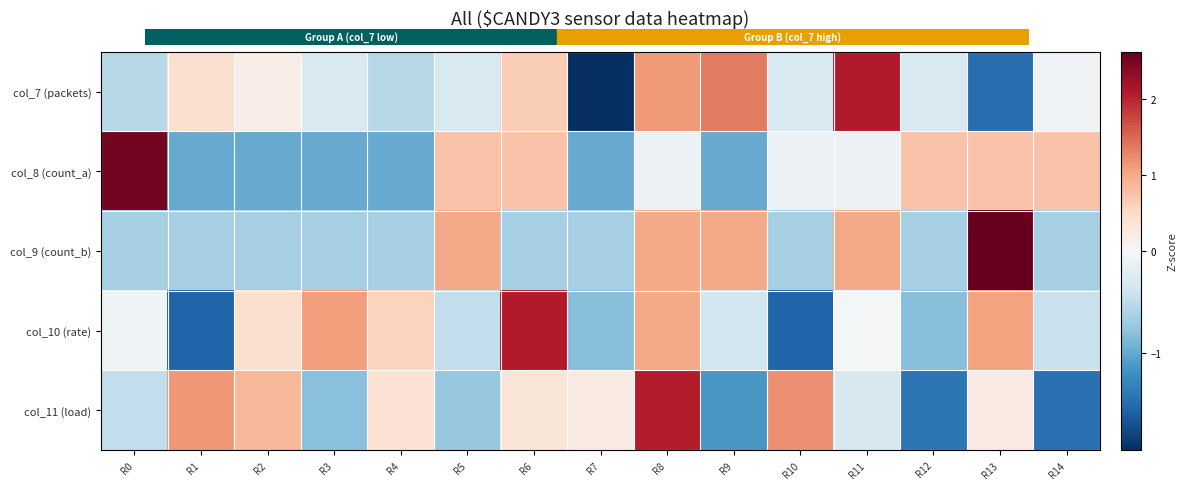

Is the value of col_10 (rate) at R4 greater than the value of col_11 (load) at R13?

Yes